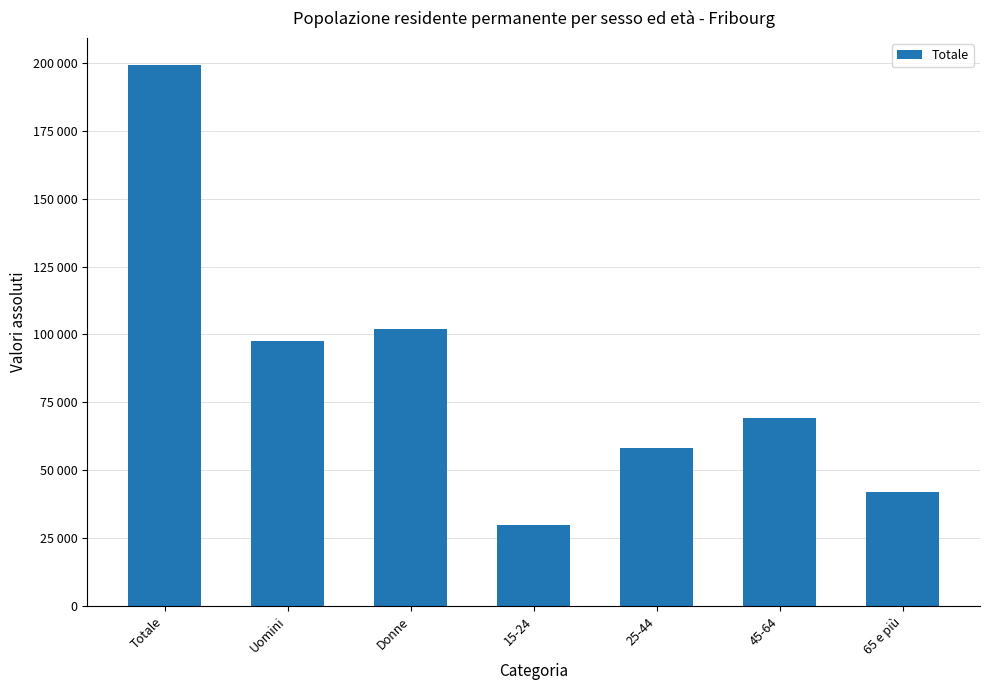

Does the chart contain any negative values?

No